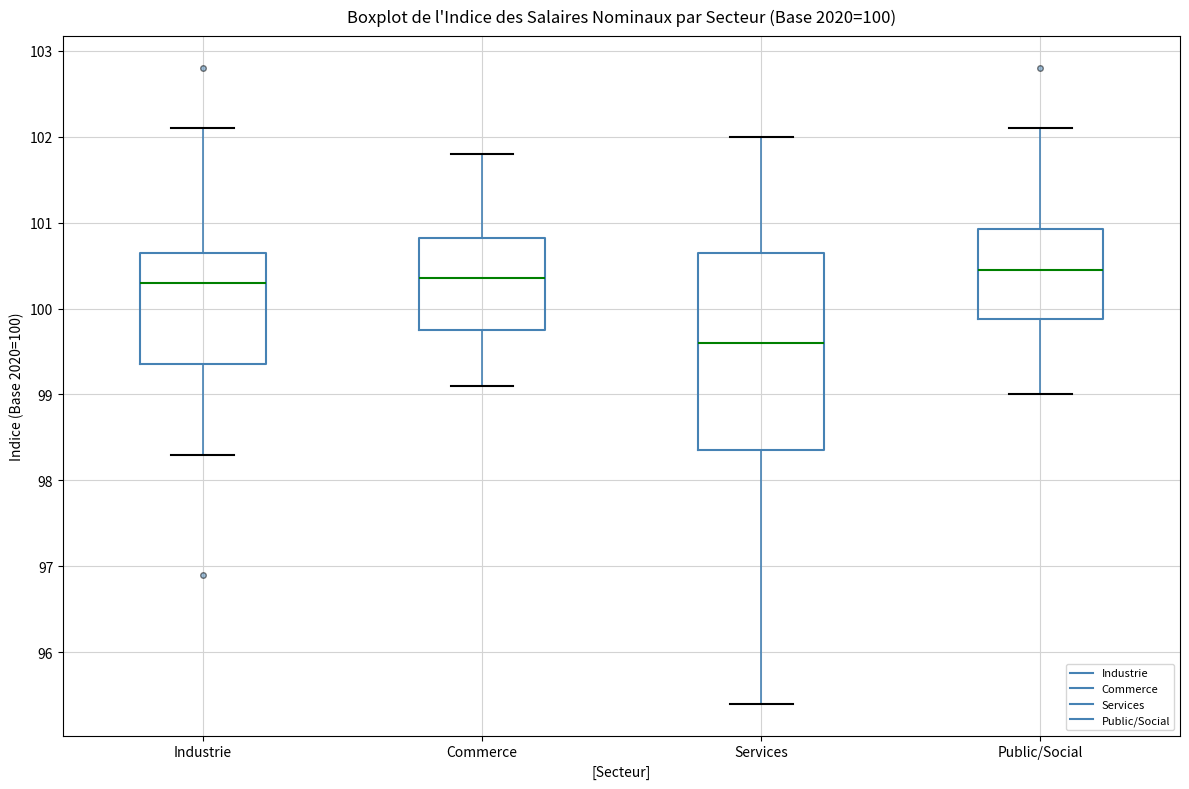

Which box's median line is the lowest?

Services